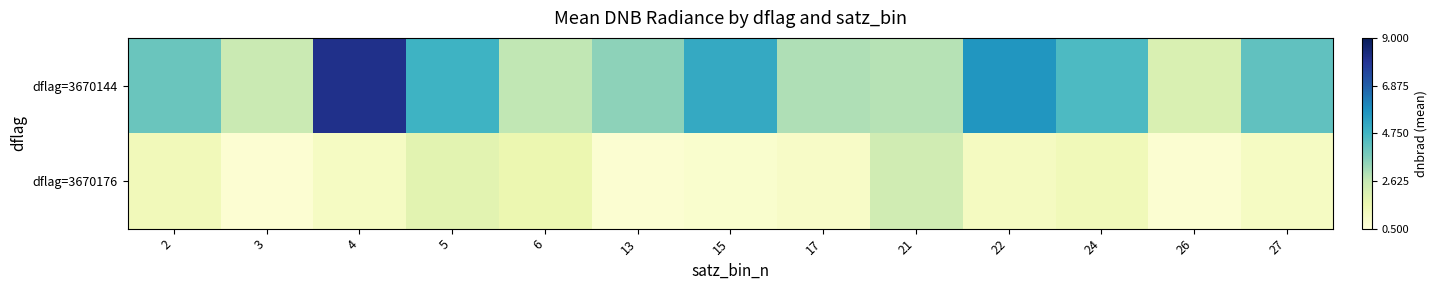

Which series changed the most between 2 and 26?

dflag=3670144